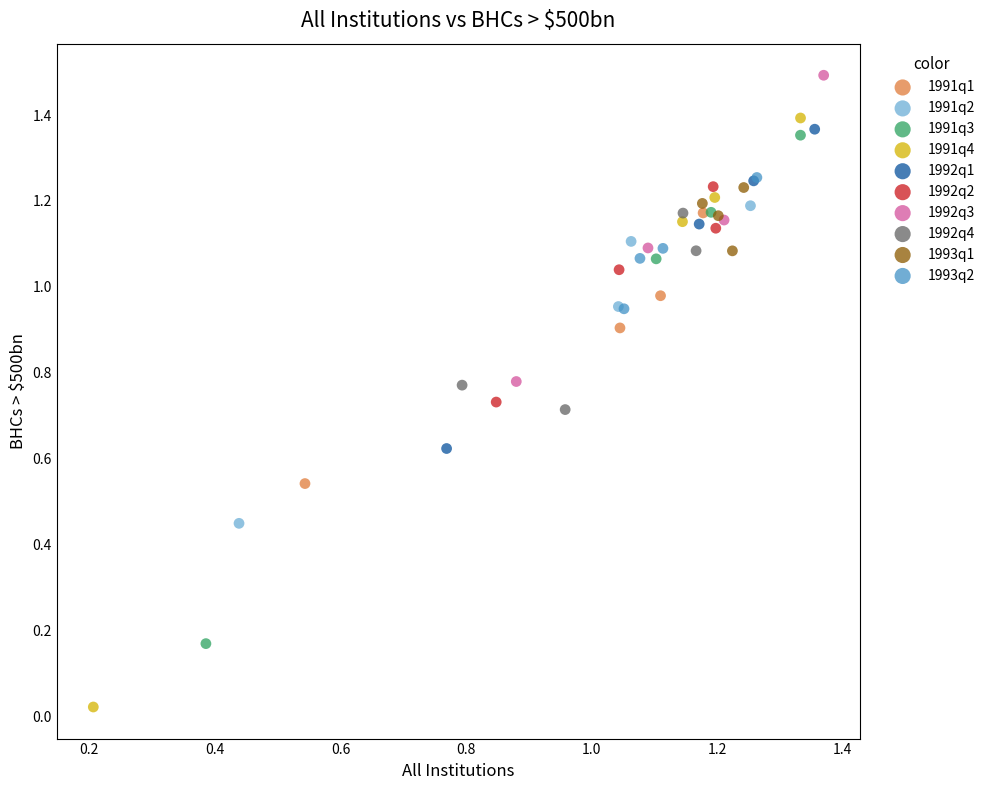

Which series contains the highest Y value?

1992q3